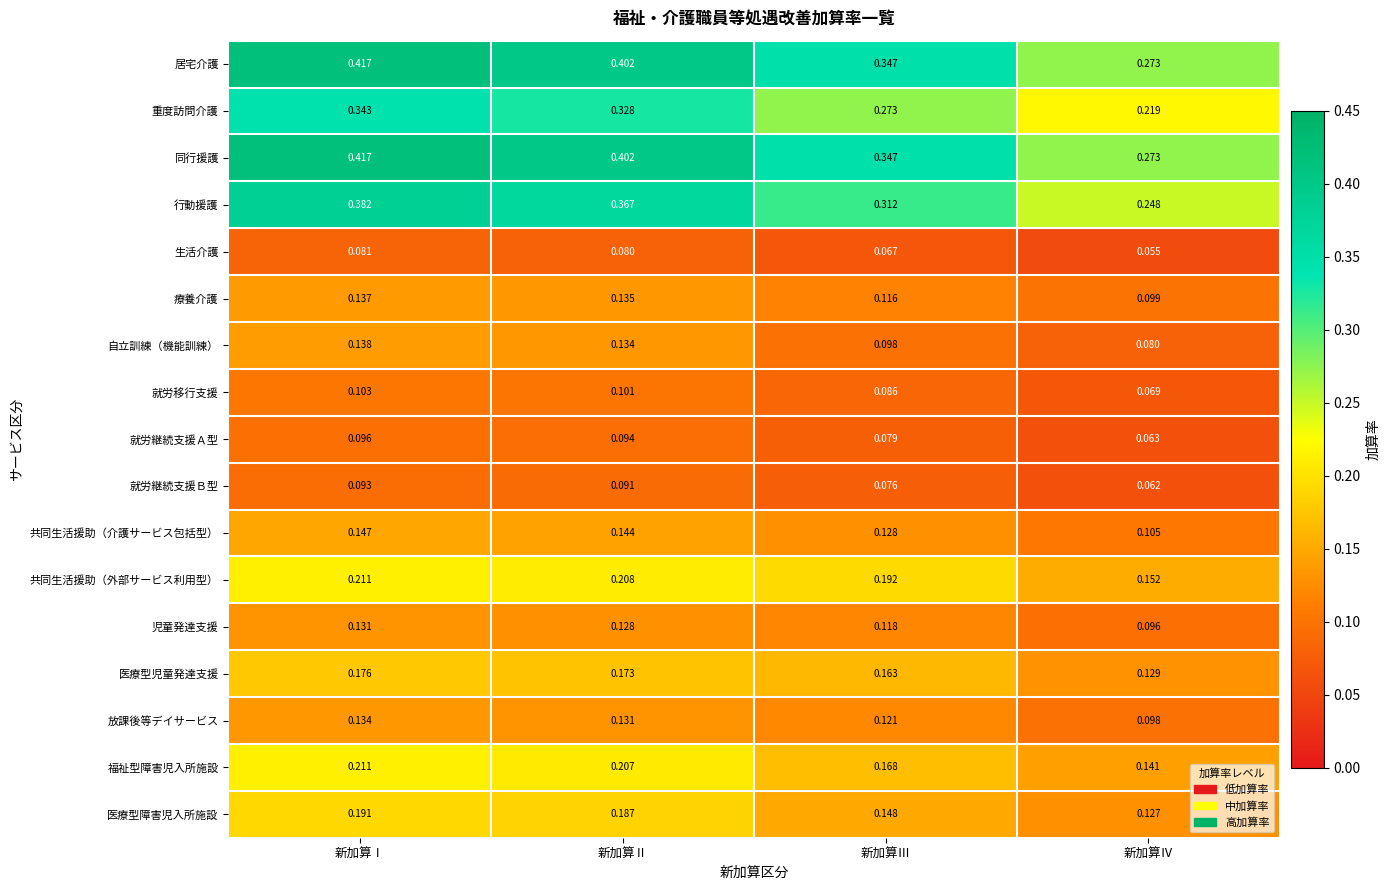

At which label does 生活介護 reach its peak?

新加算Ⅰ